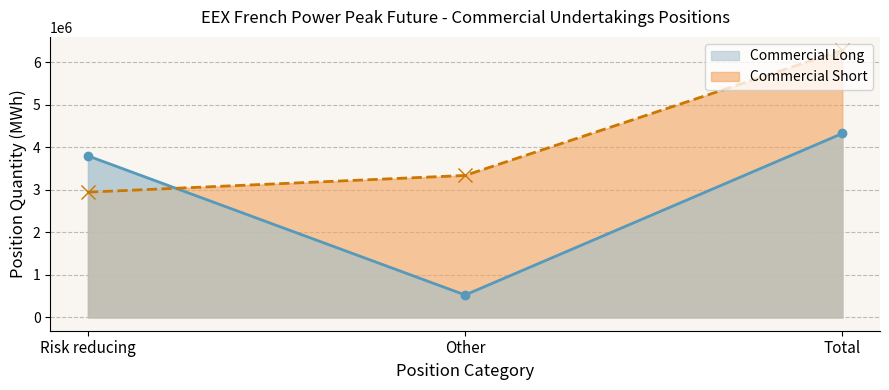

Which series has the largest total across all categories?

Commercial Short